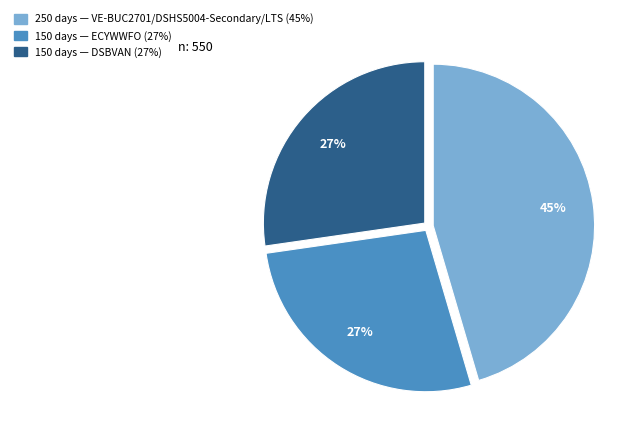

Does any single category account for the majority?

No